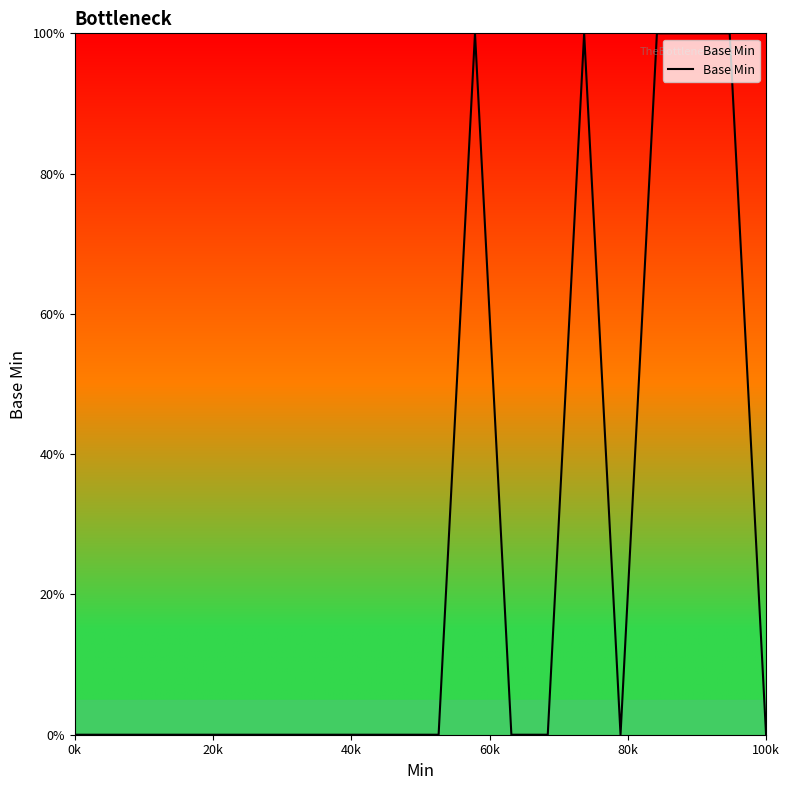

How many series are shown in this chart?

1